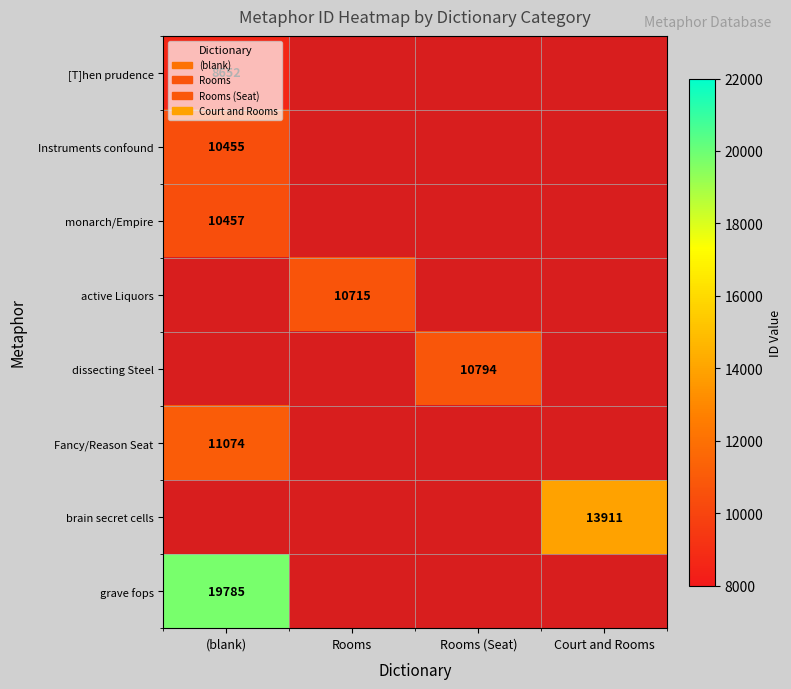

Count the number of categories in the chart.

4